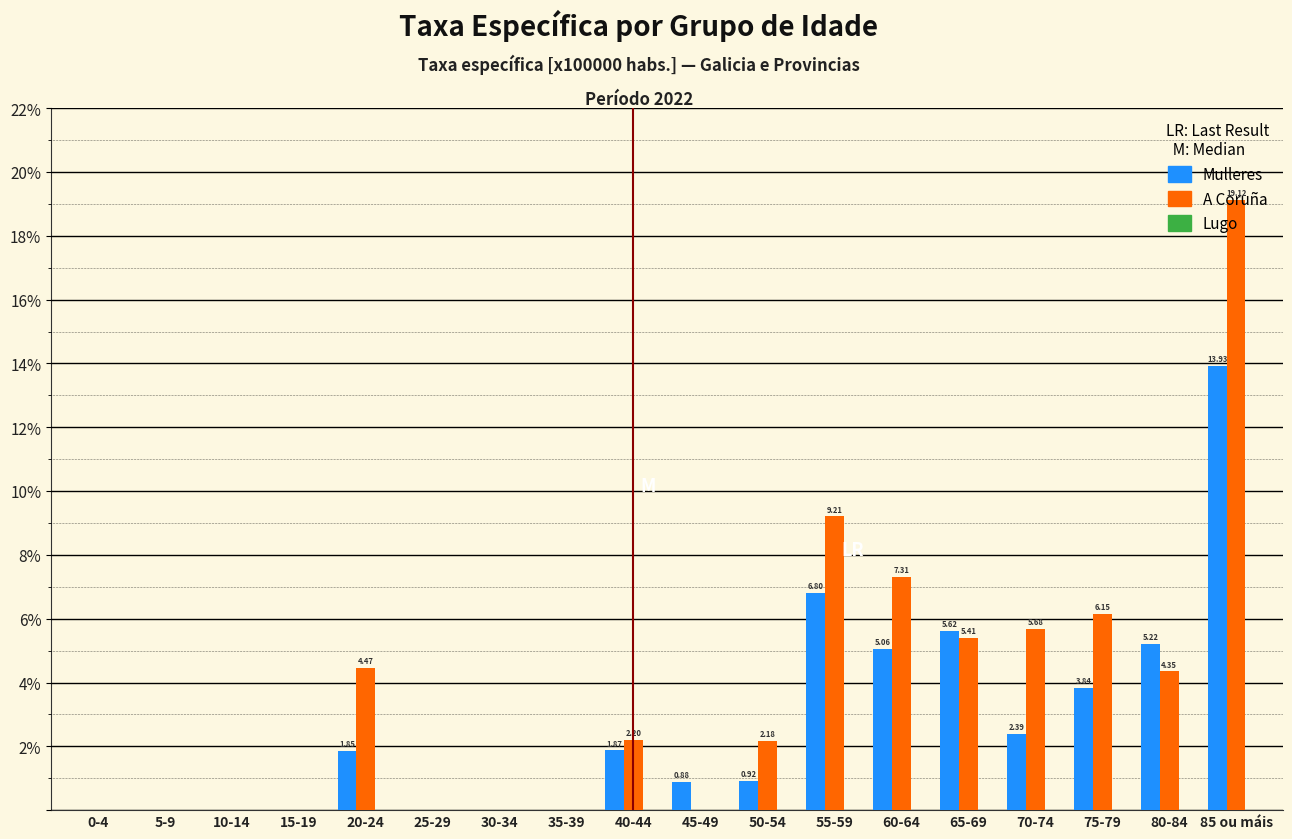

What is the sum of all Mulleres values?

48.4